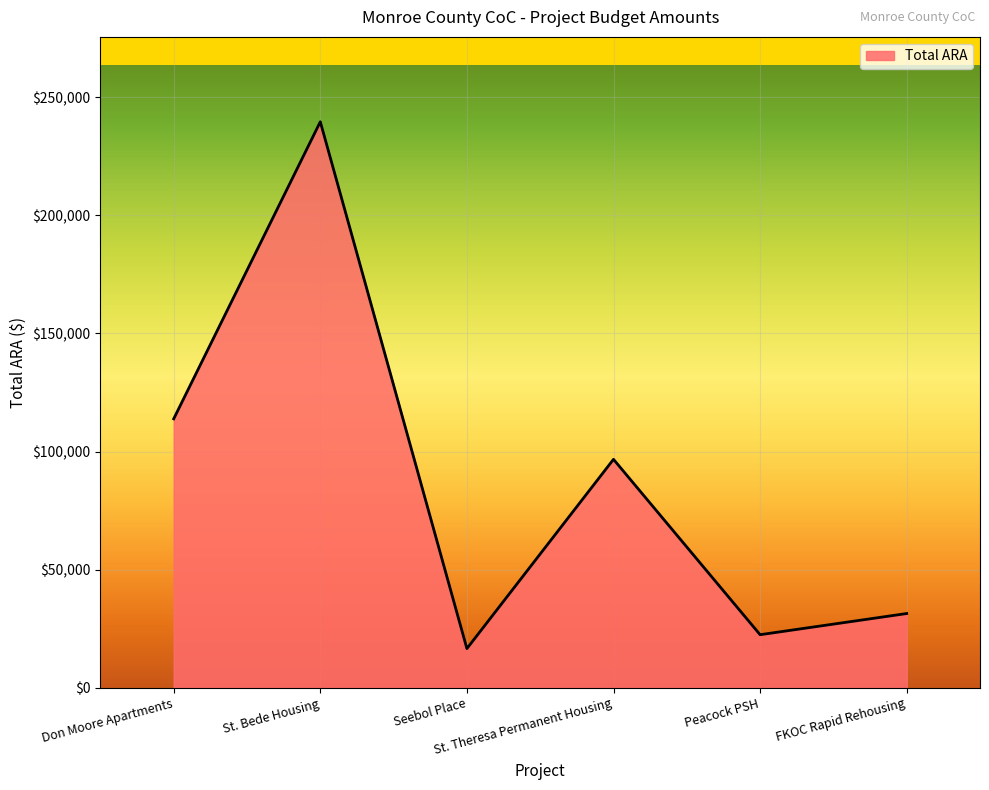

List the labels in order of value, smallest first.

Seebol Place, Peacock PSH, FKOC Rapid Rehousing, St. Theresa Permanent Housing, Don Moore Apartments, St. Bede Housing